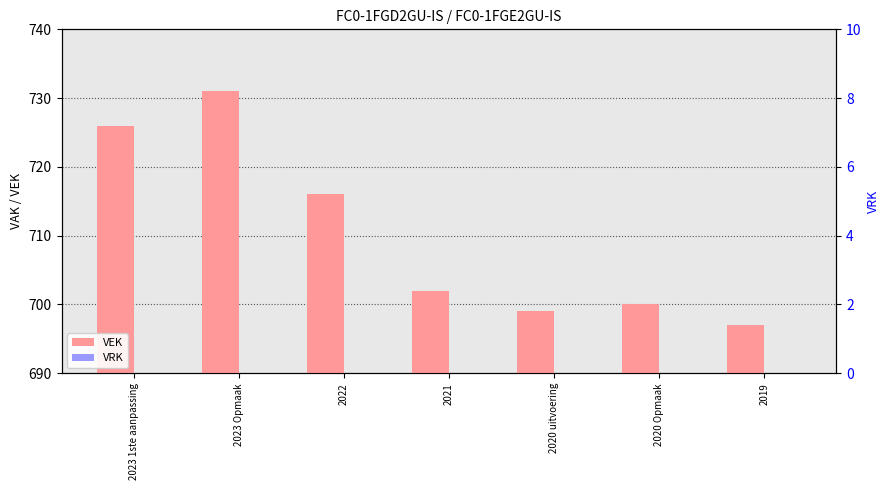

At which label does VEK first exceed 702?

2023 1ste aanpassing